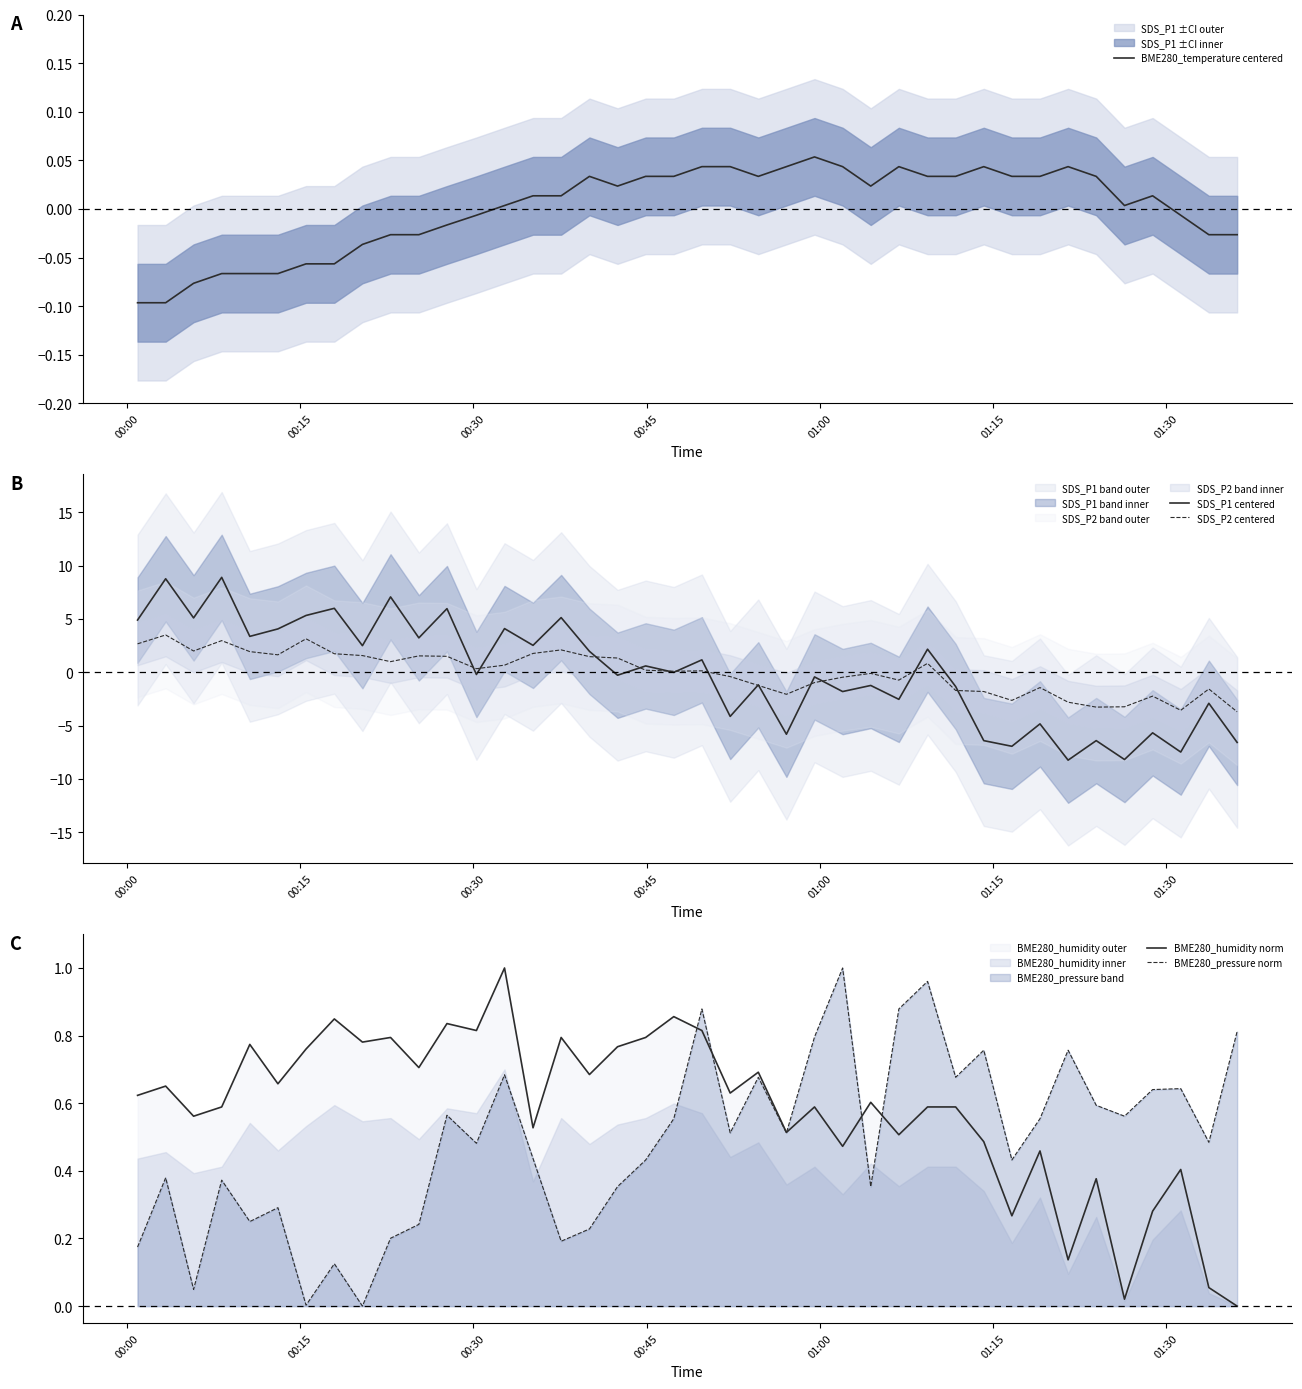

What is the highest value of the SDS_P1 centered series?

8.9